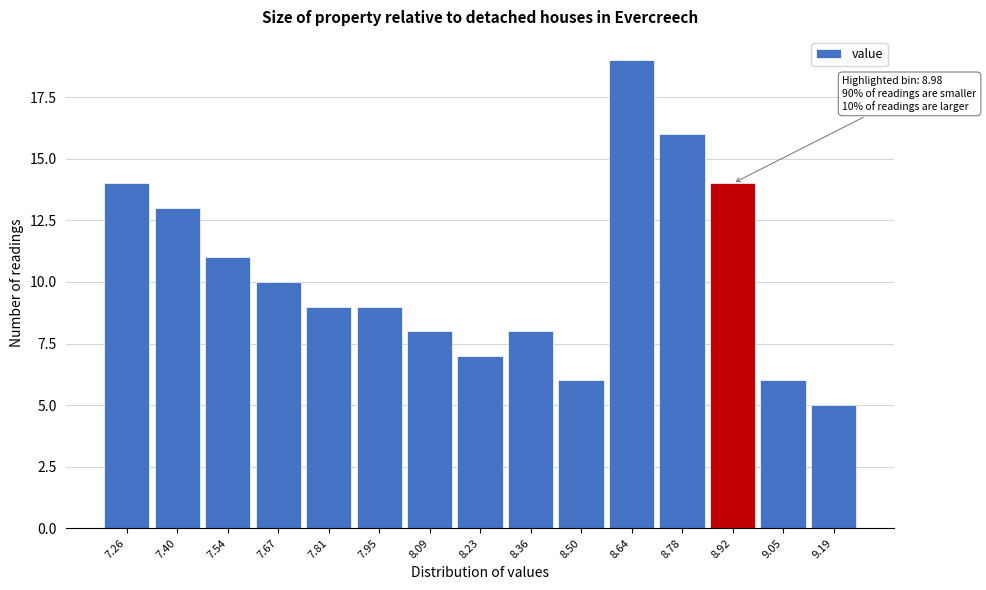

Reading left to right, what are all the values shown in this chart?

14	13	11	10	9	9	8	7	8	6	19	16	14	6	5